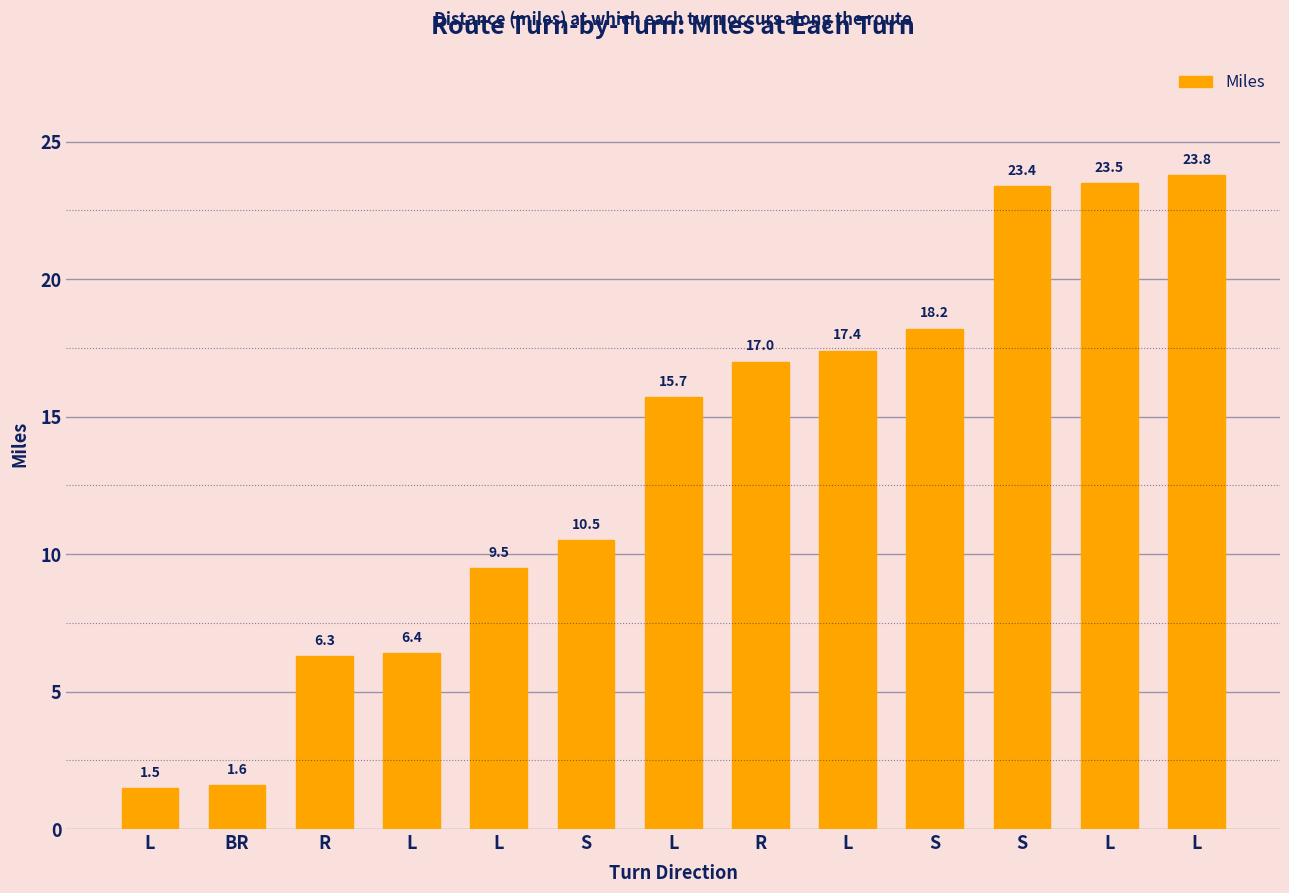

What is the value of the 3rd bar from the left?

6.3